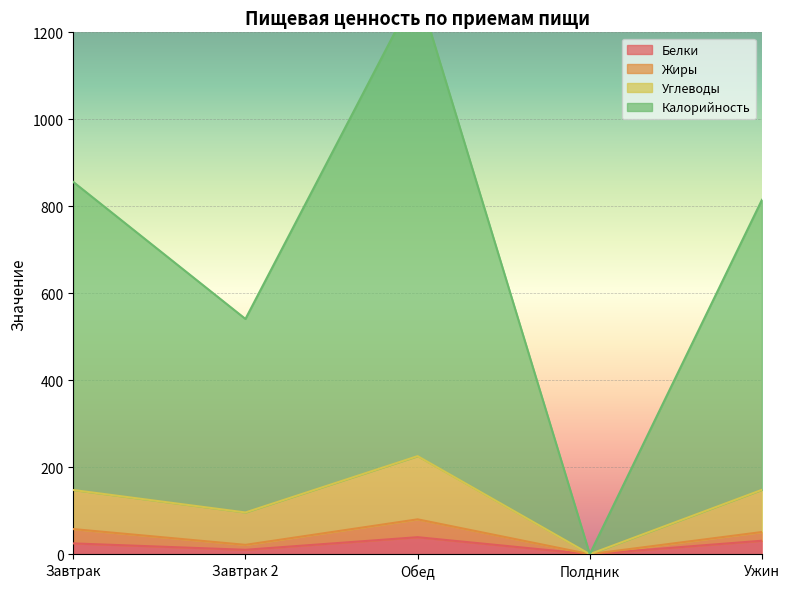

Is it true that Белки equals 0.0 at Полдник?

True